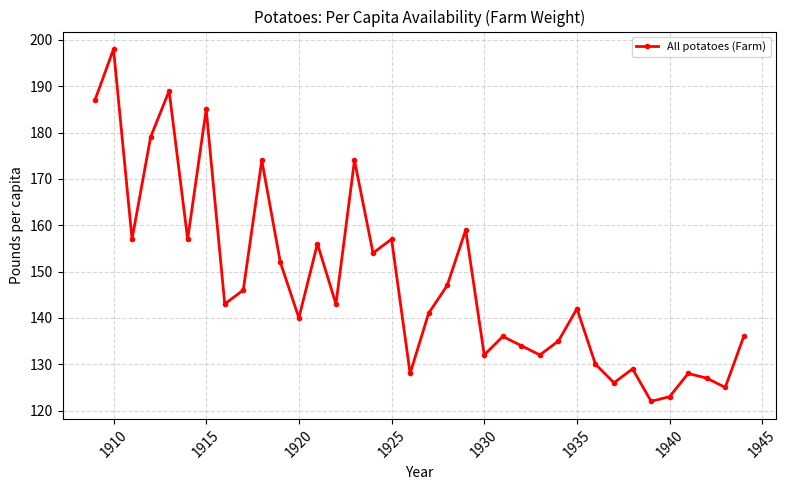

Reading left to right, what are all the values shown in this chart?

187	198	157	179	189	157	185	143	146	174	152	140	156	143	174	154	157	128	141	147	159	132	136	134	132	135	142	130	126	129	122	123	128	127	125	136